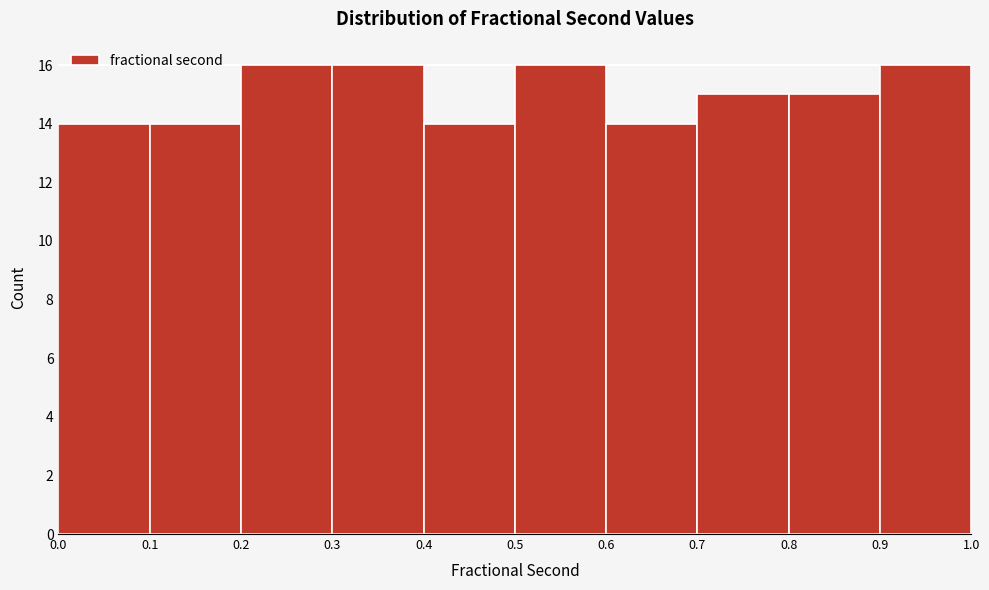

How tall is the bar that spans 0.0 to 0.1 on the x-axis? The values are not printed on the chart, so give them approximately, as read against the axis.

14